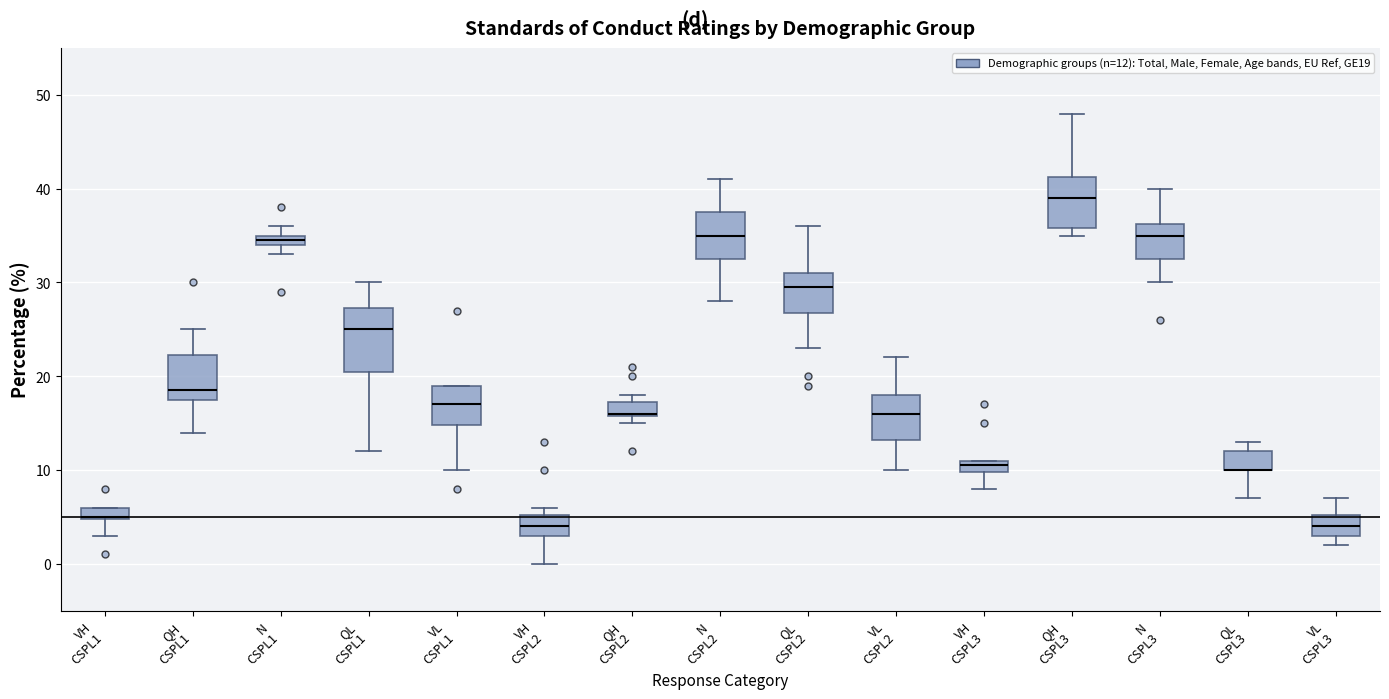

Comparing the boxes themselves (not the whiskers), which one is the tallest?

QL CSPL1